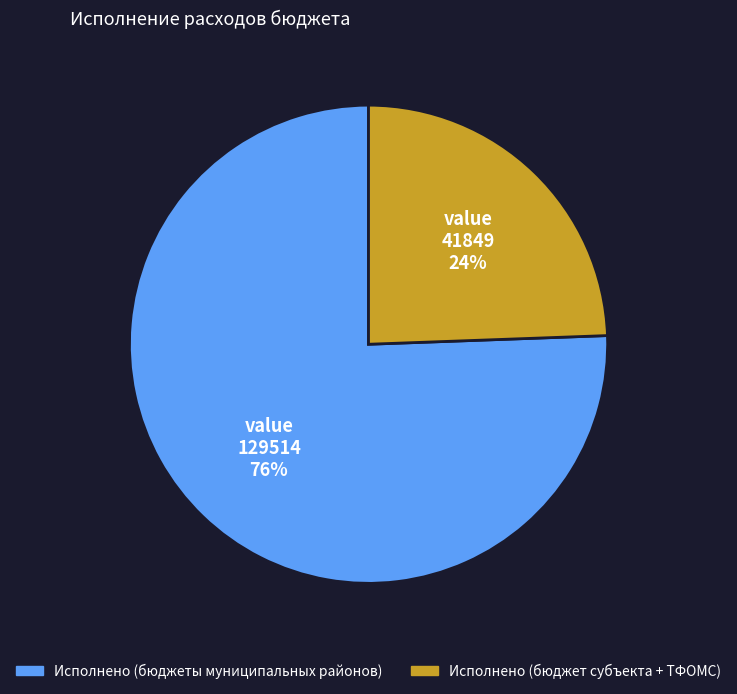

Does any single category account for the majority?

Yes